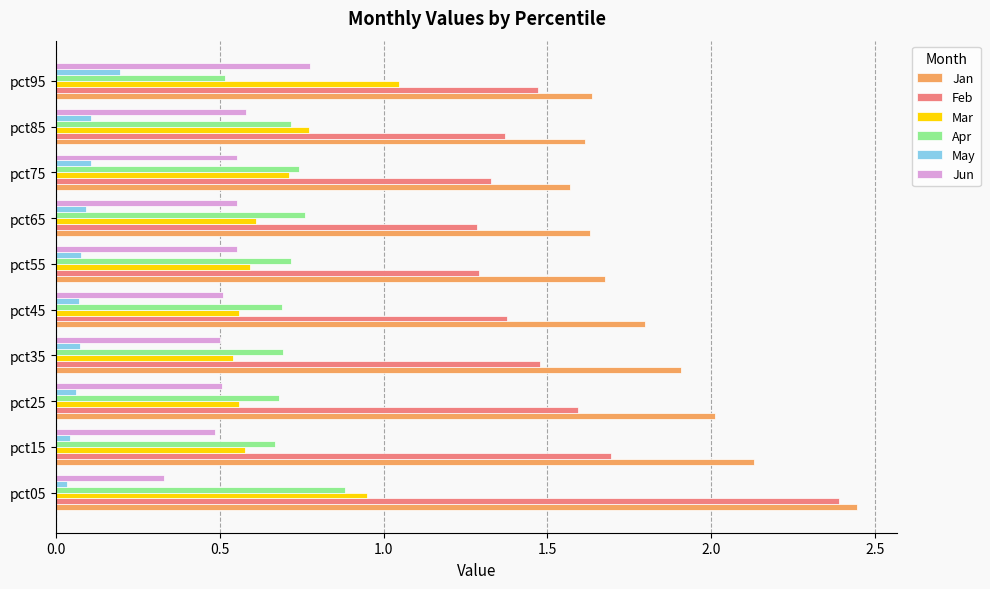

What is the sum of the Jun values at pct75 and pct85?

1.1